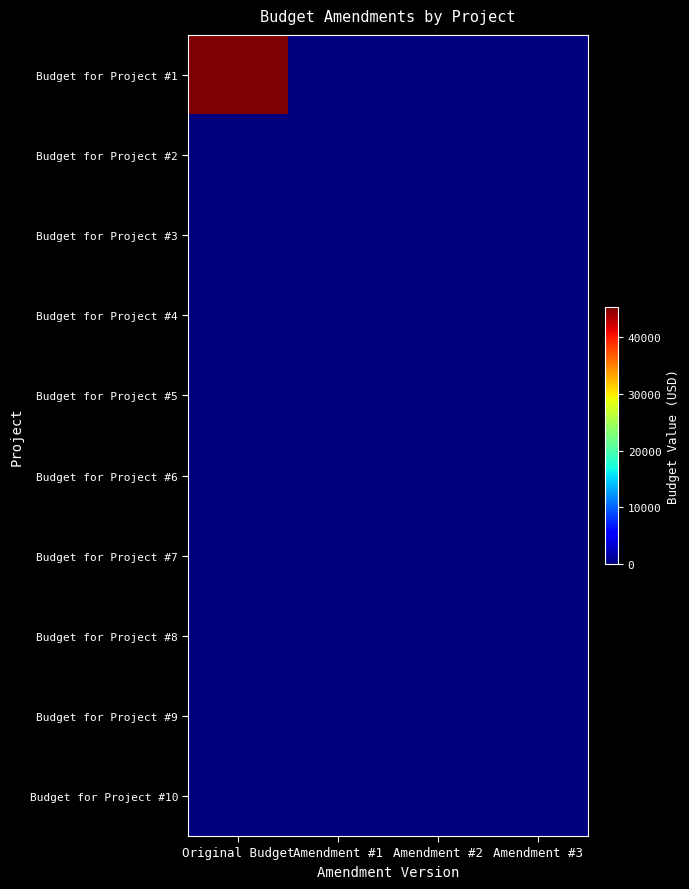

Which series has the largest total across all categories?

row_0